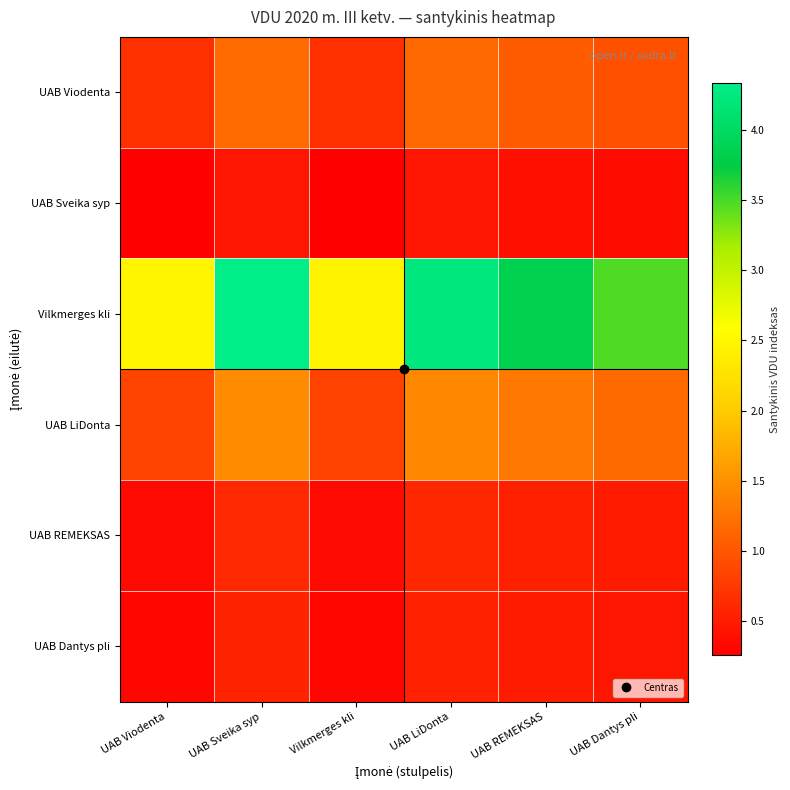

Which series has the widest spread of values?

Vilkmerges kli